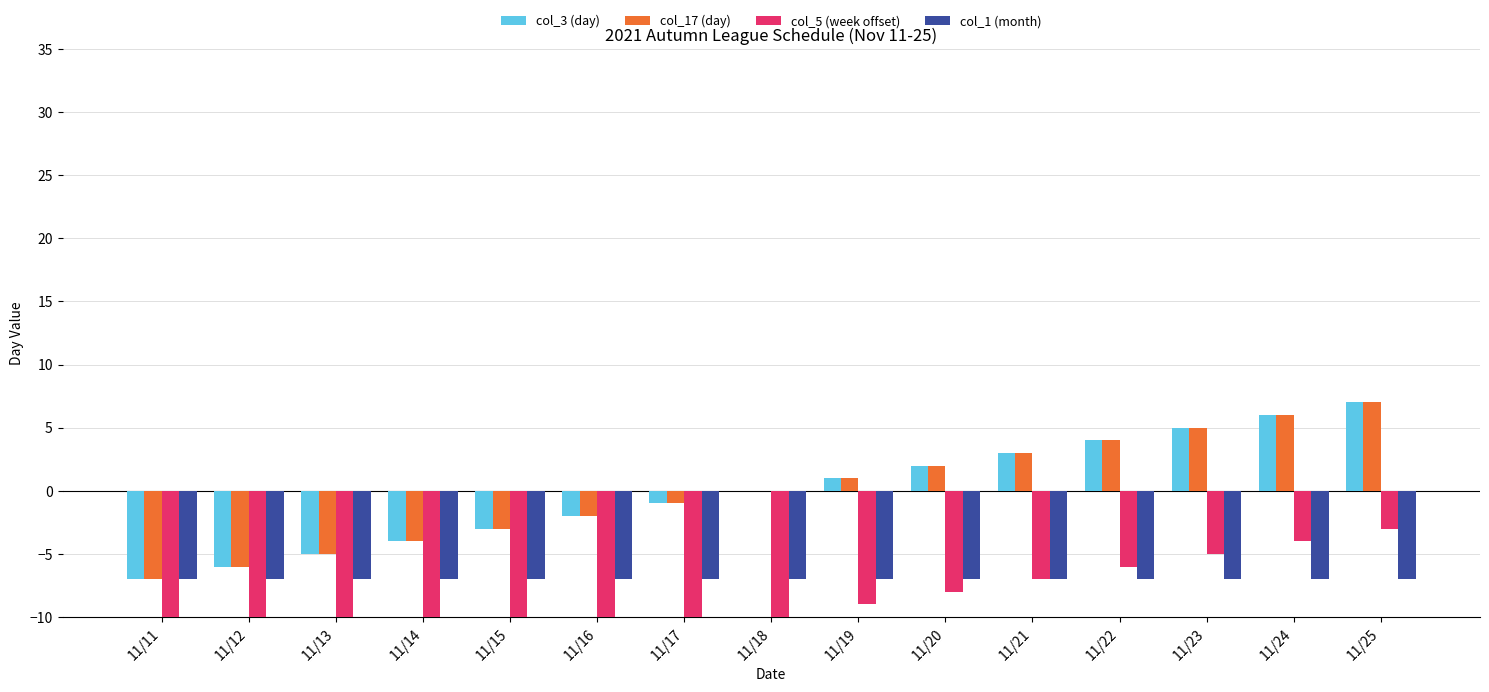

What is the average value of the col_1 (month) series?

-7